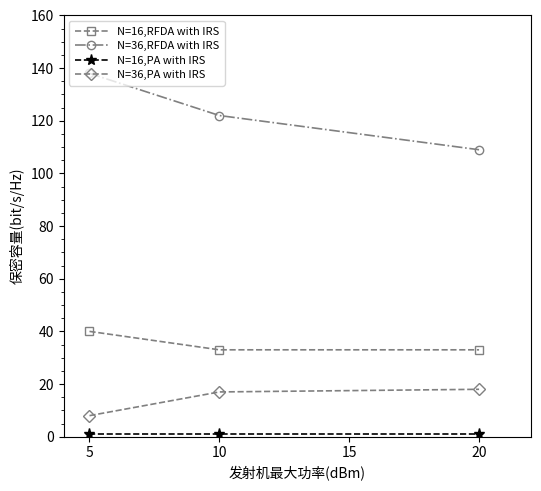

Where is N=36,RFDA with IRS nearest to the value 123?

10